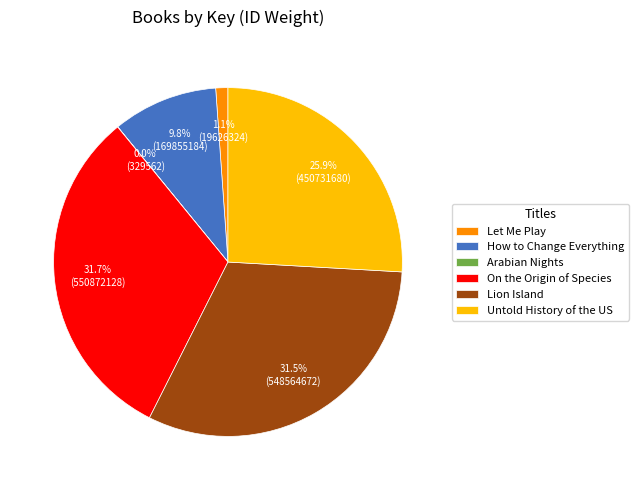

Approximately how many times larger is the value at How to Change Everything compared to Lion Island?

0.3